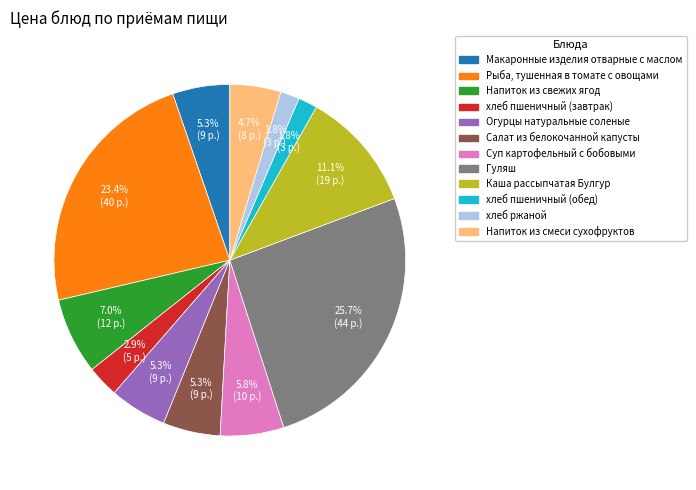

Is it true that Напиток из смеси сухофруктов is 5% of the pie?

True